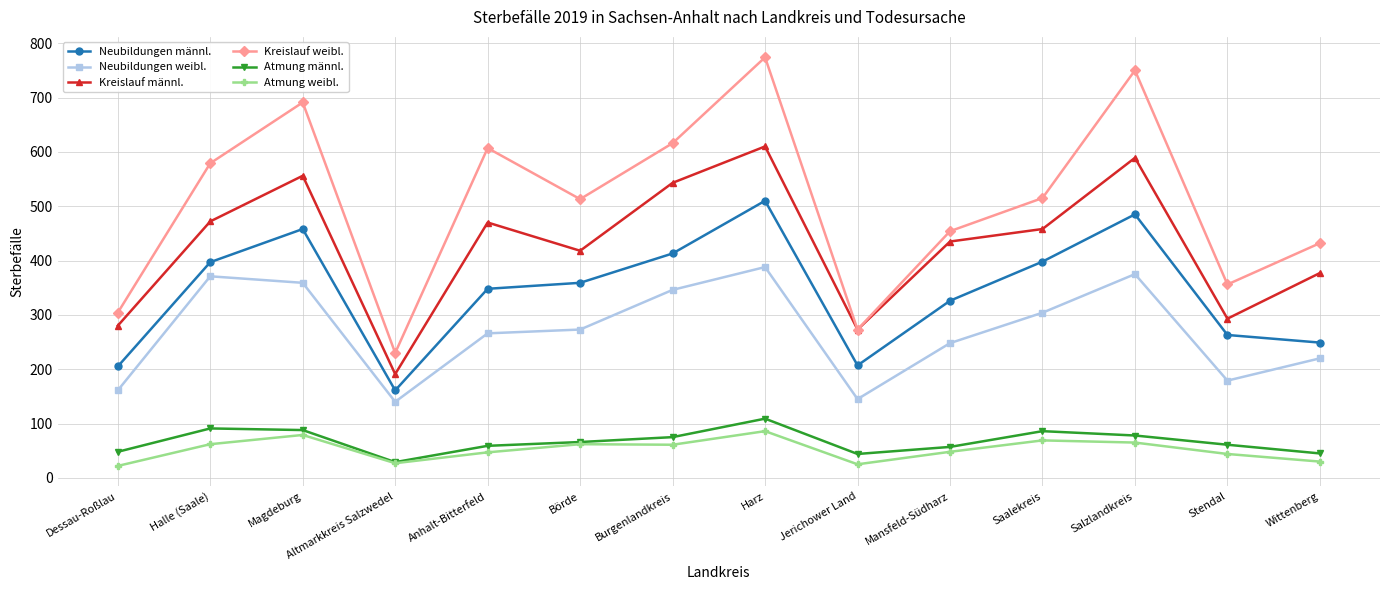

How many interior local peaks does the Atmung männl. series have?

3